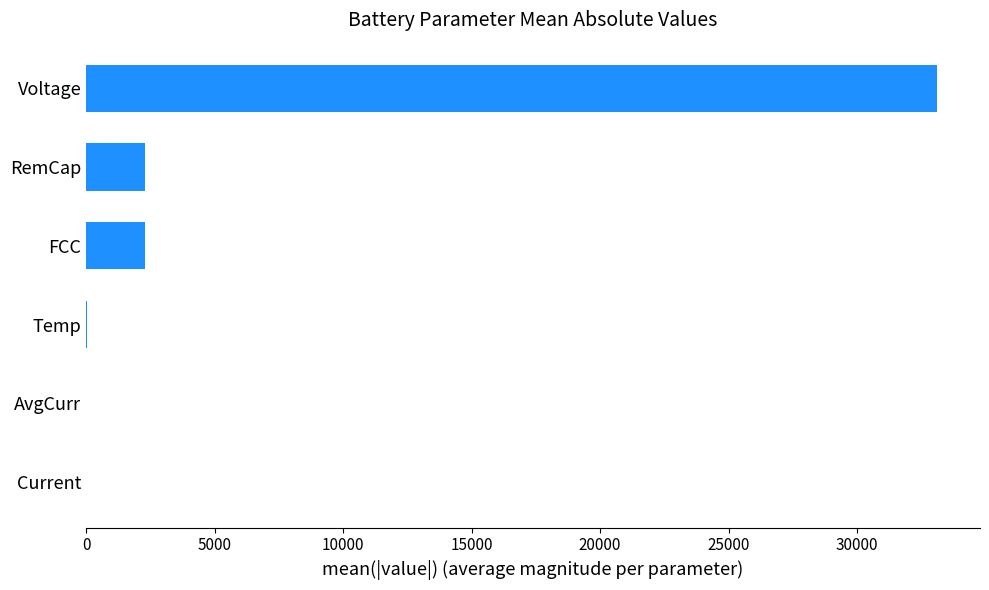

What is the average value?

6295.7